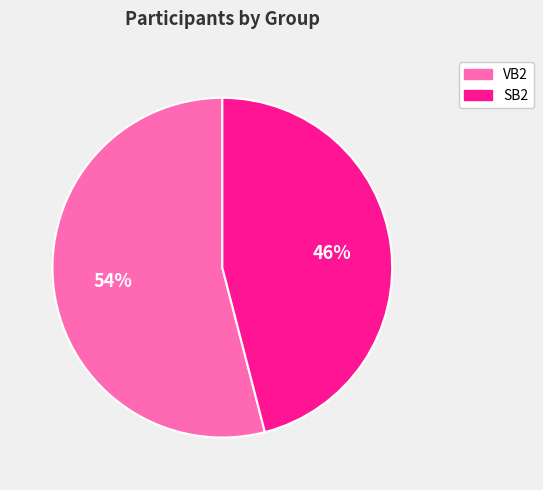

Which has a higher value, SB2 or VB2?

VB2